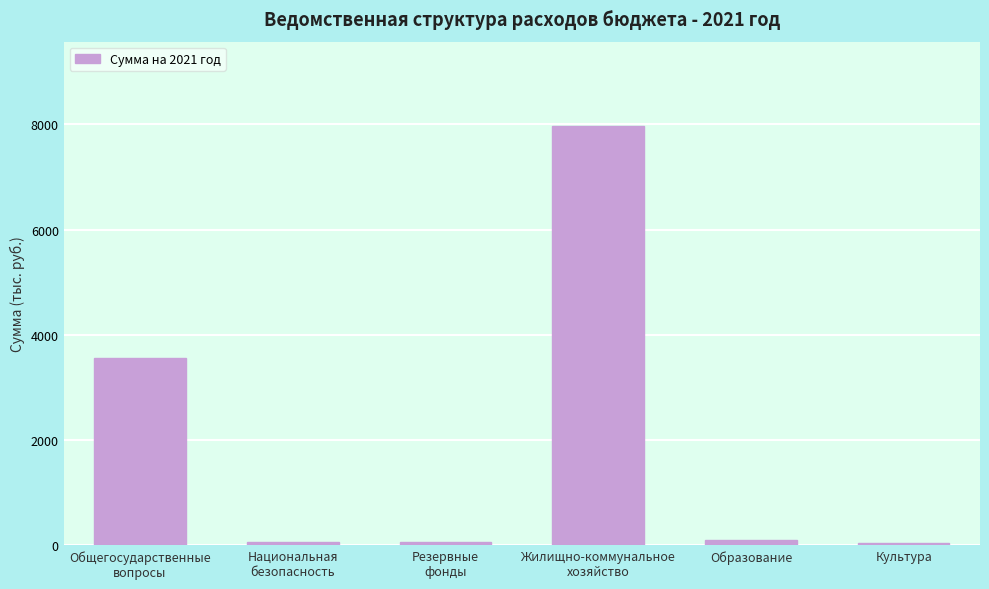

What is the difference between the second highest and minimum values?

3529.2